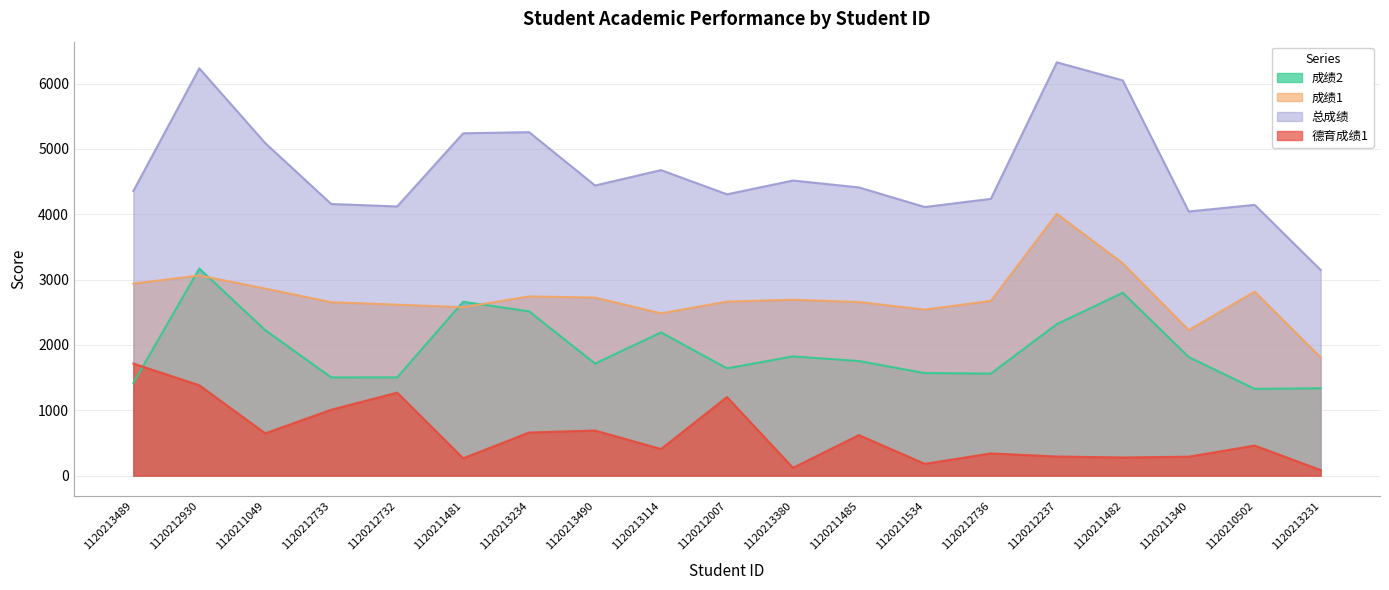

Where does the 总成绩 series first go above 4410?

1120212930